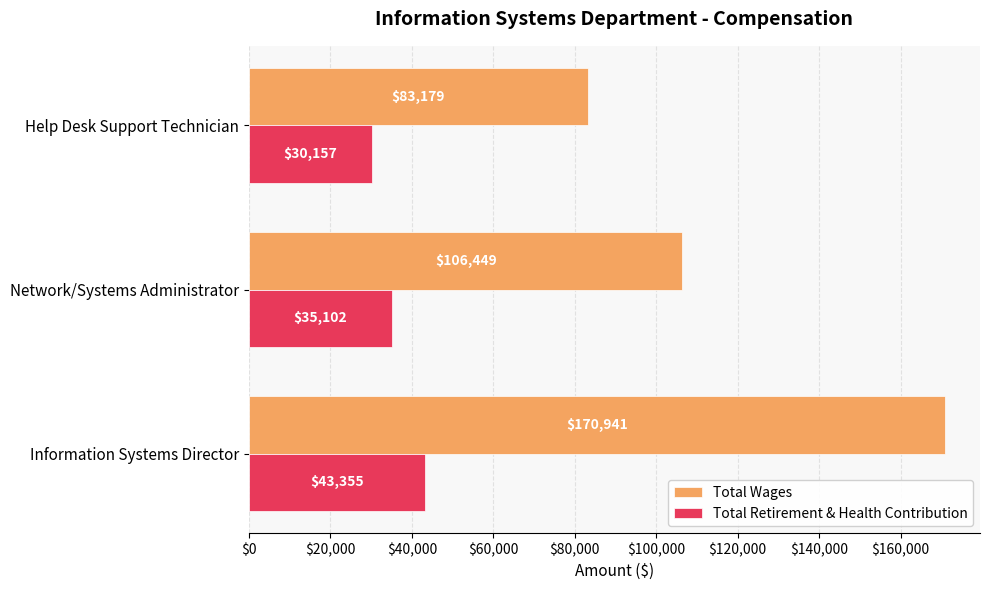

The value of Total Wages at Help Desk Support Technician is 140033. True or false?

False